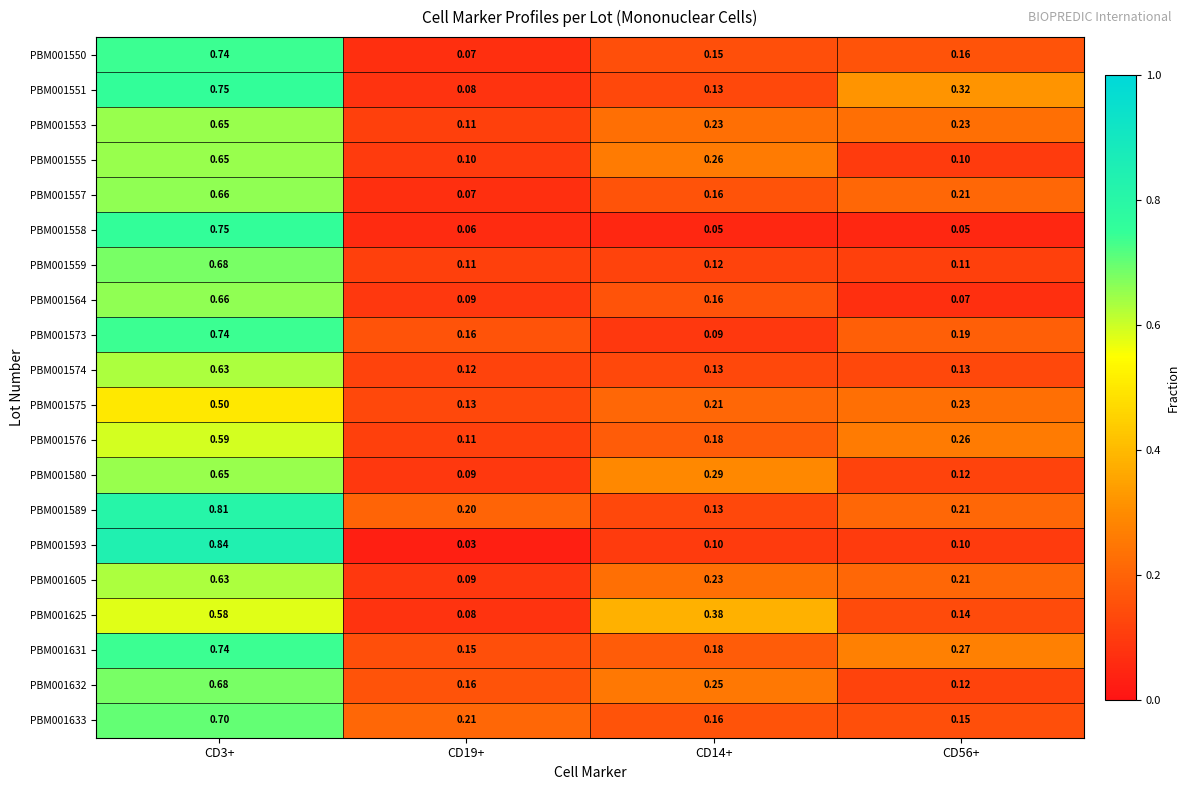

Which label corresponds to the smallest value in the chart?

CD19+